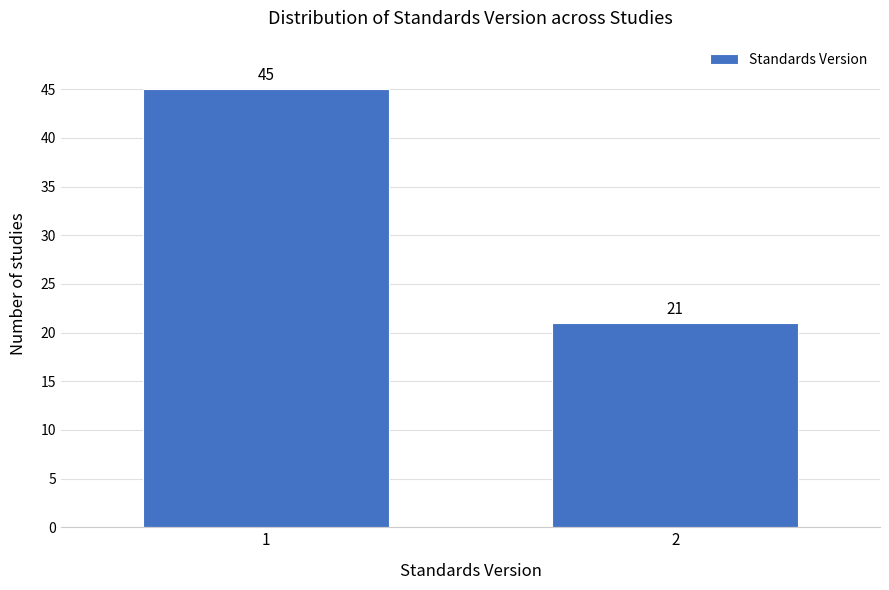

Reading left to right, transcribe all the data shown in this chart.

45	21